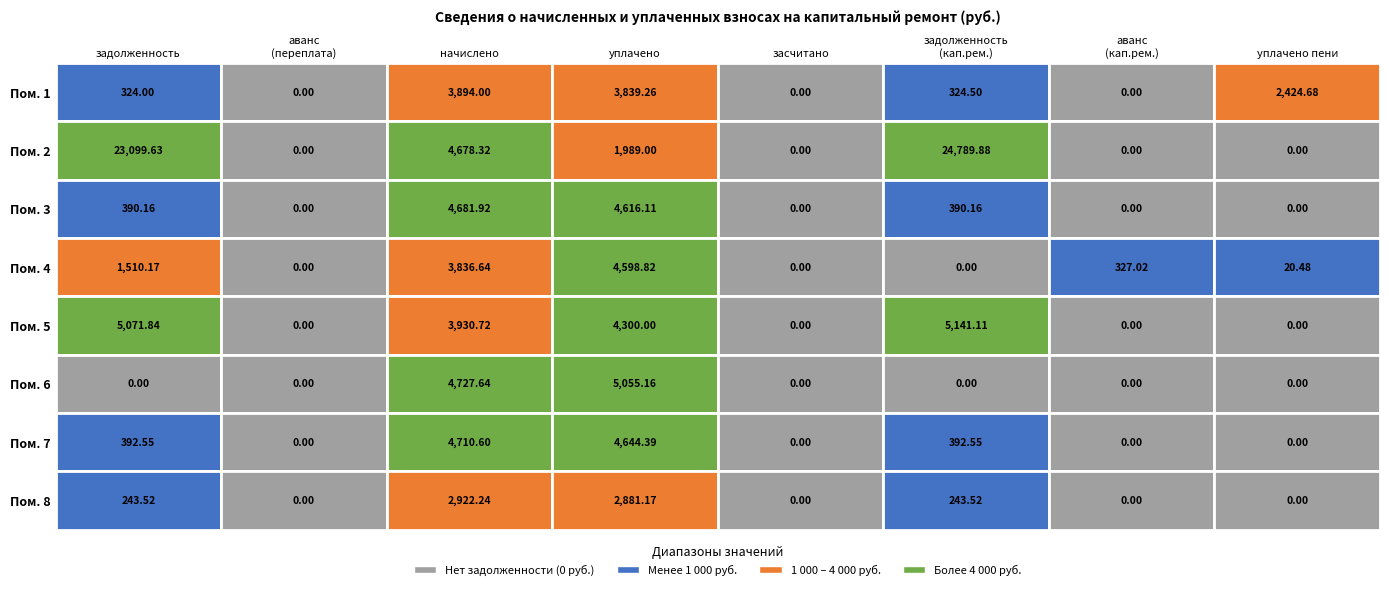

Reading left to right, extract all data points from this chart.

1: 324.0	0.0	3894.0	3839.3	0.0	324.5	0.0	2424.7
2: 23099.6	0.0	4678.3	1989.0	0.0	24789.9	0.0	0.0
3: 390.2	0.0	4681.9	4616.1	0.0	390.2	0.0	0.0
4: 1510.2	0.0	3836.6	4598.8	0.0	0.0	327.0	20.5
5: 5071.8	0.0	3930.7	4300.0	0.0	5141.1	0.0	0.0
6: 0.0	0.0	4727.6	5055.2	0.0	0.0	0.0	0.0
7: 392.6	0.0	4710.6	4644.4	0.0	392.6	0.0	0.0
8: 243.5	0.0	2922.2	2881.2	0.0	243.5	0.0	0.0